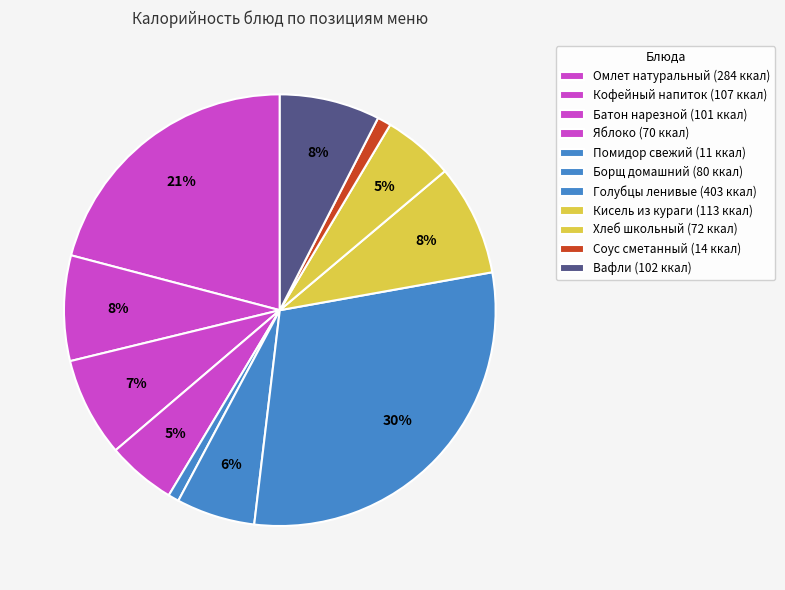

Between Вафли and Батон нарезной, which is larger?

Вафли